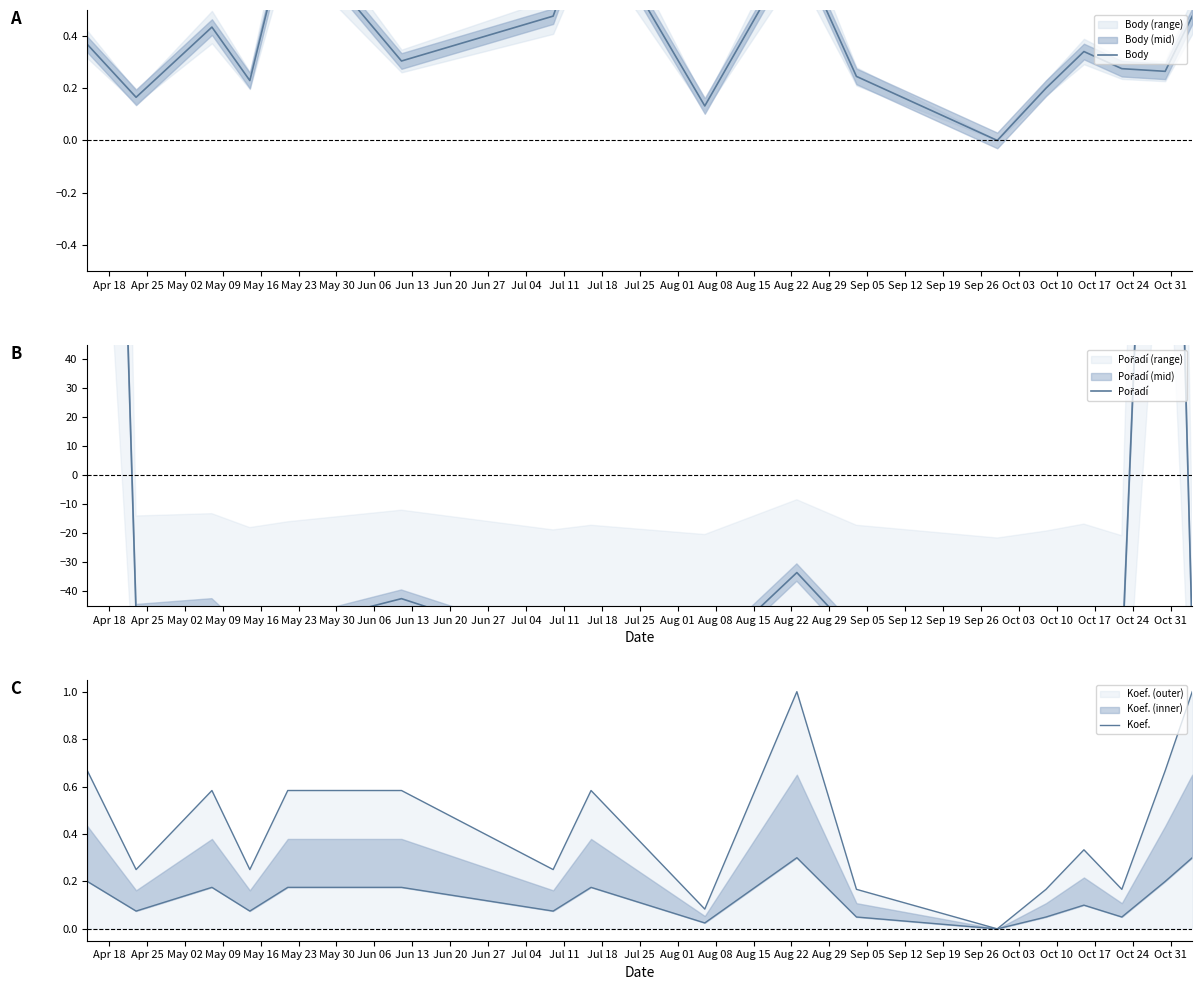

How many distinct data groups are displayed?

3